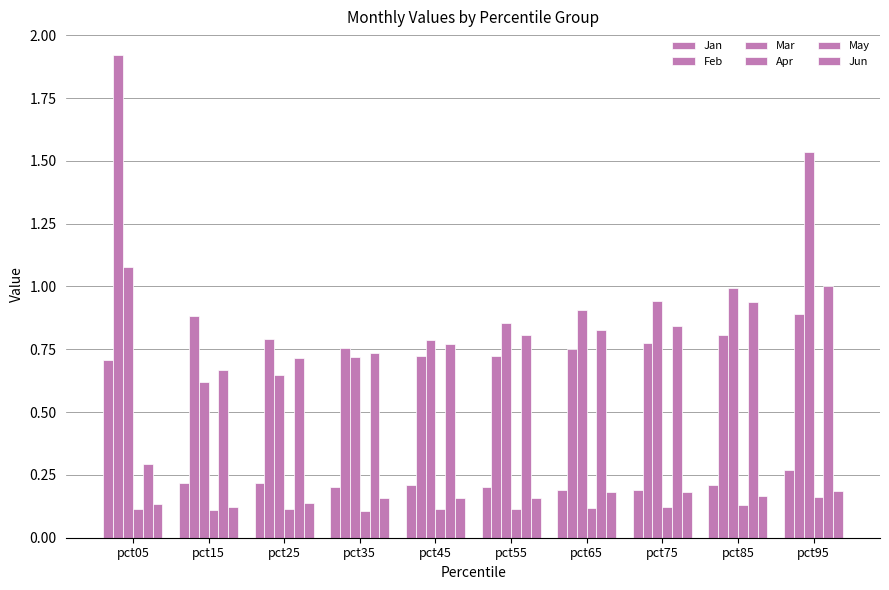

How many data points does each series have?

10